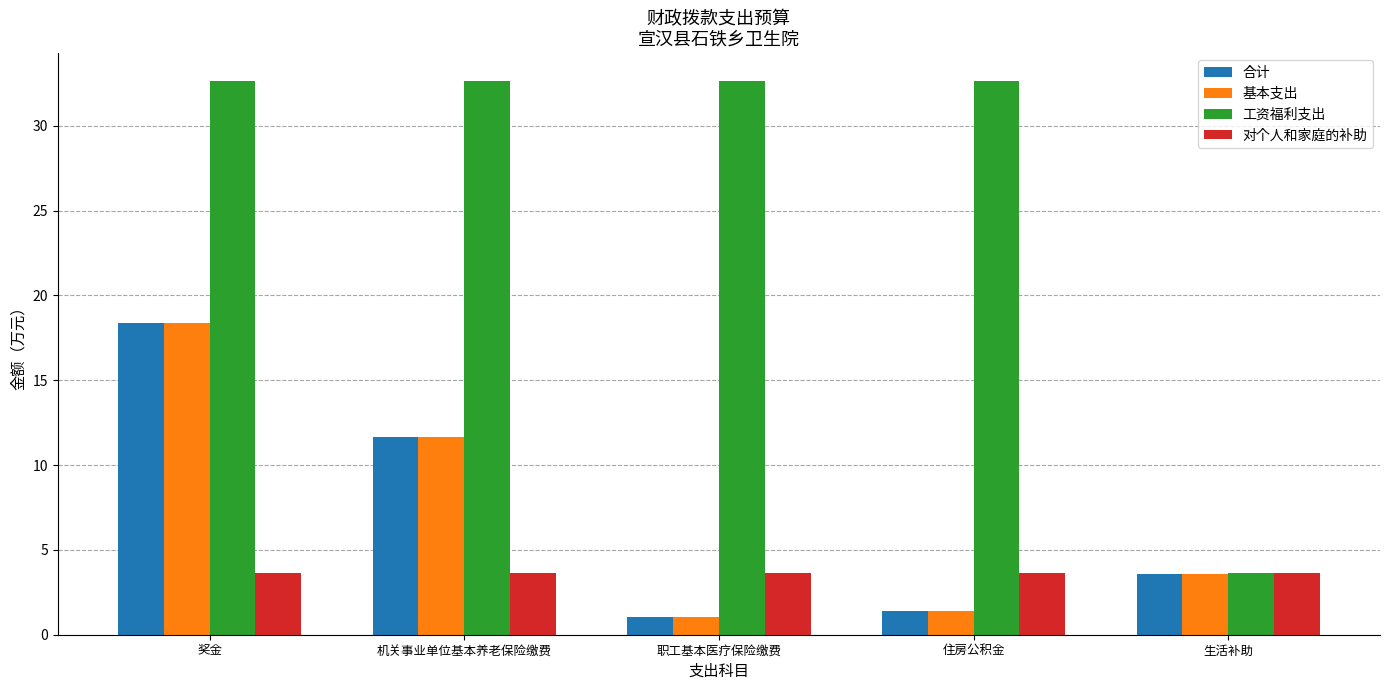

How many groups of bars are there?

5